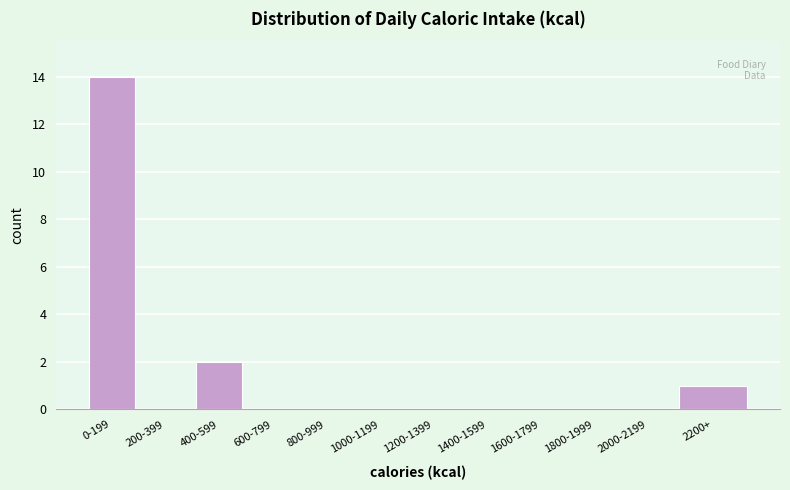

Reading left to right, transcribe all the data shown in this chart.

0-199=14	200-399=0	400-599=2	600-799=0	800-999=0	1000-1199=0	1200-1399=0	1400-1599=0	1600-1799=0	1800-1999=0	2000-2199=0	2200+=1